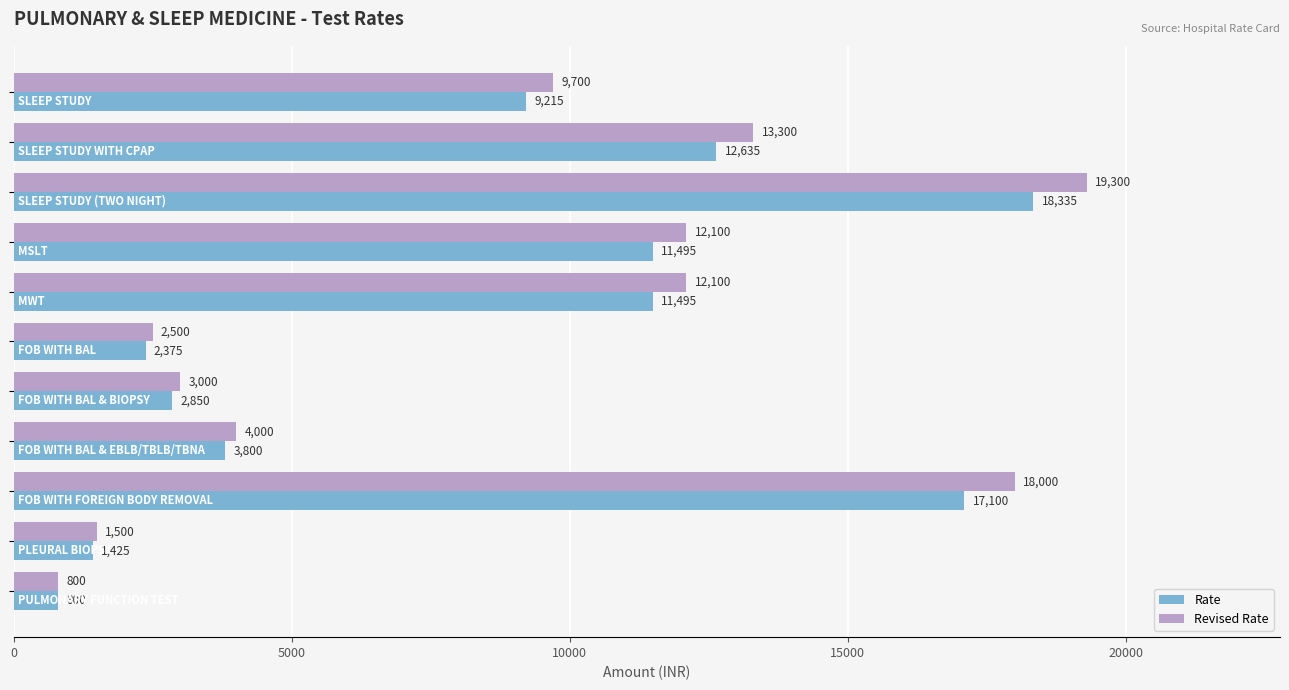

What is the difference between the maximum and minimum values in the Rate series?

17535